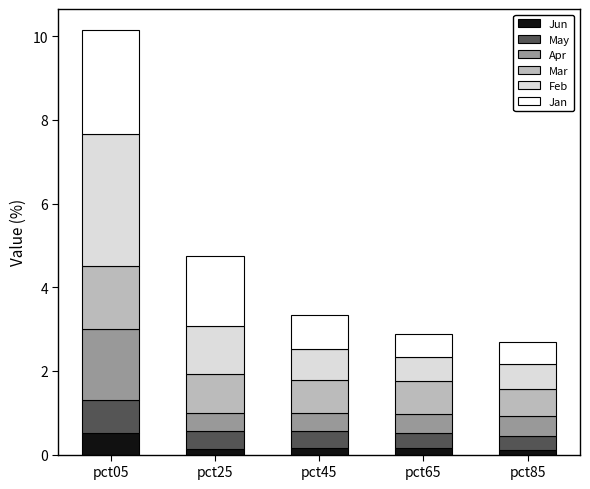

What is the highest value of the Jun series?

0.5